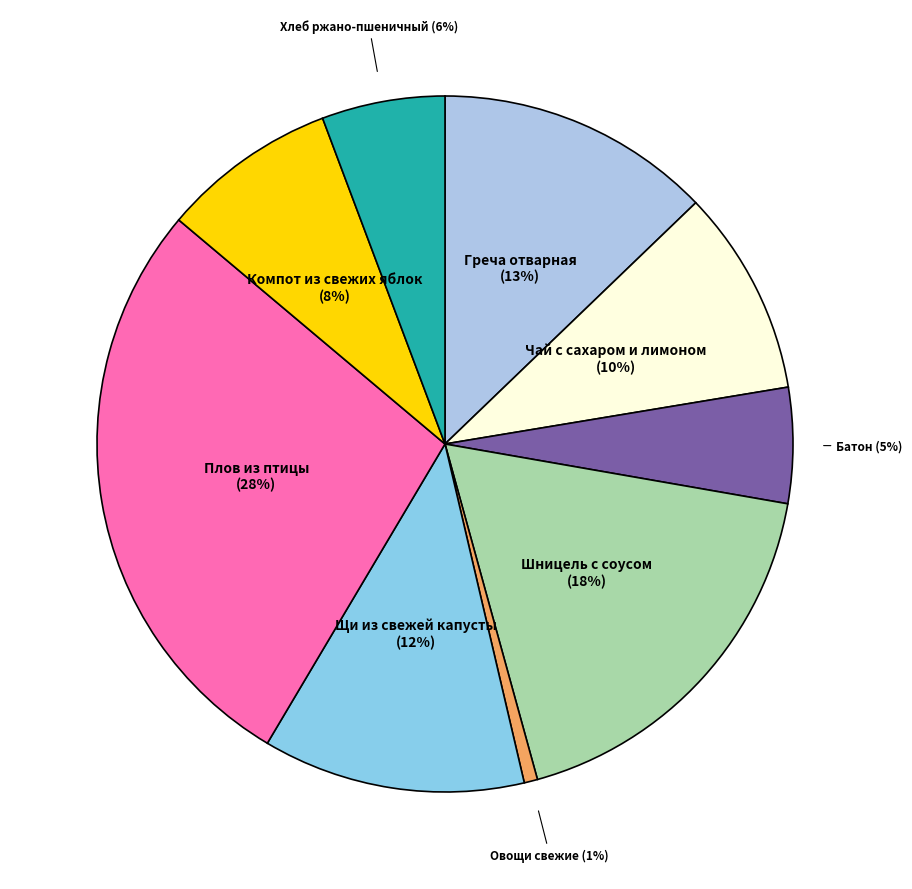

Does any single category account for the majority?

No